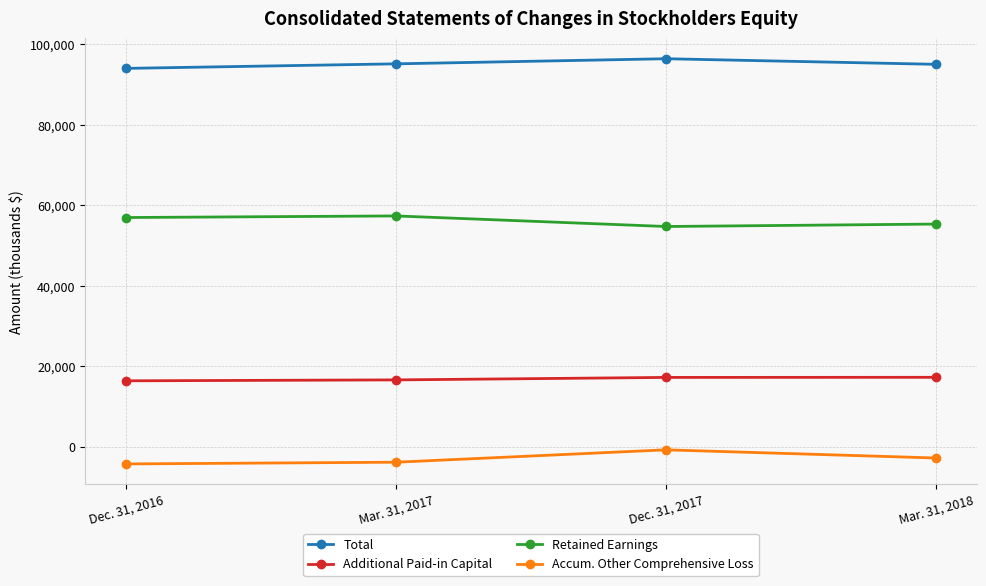

At which category does Retained Earnings reach its first local valley?

Dec. 31, 2017